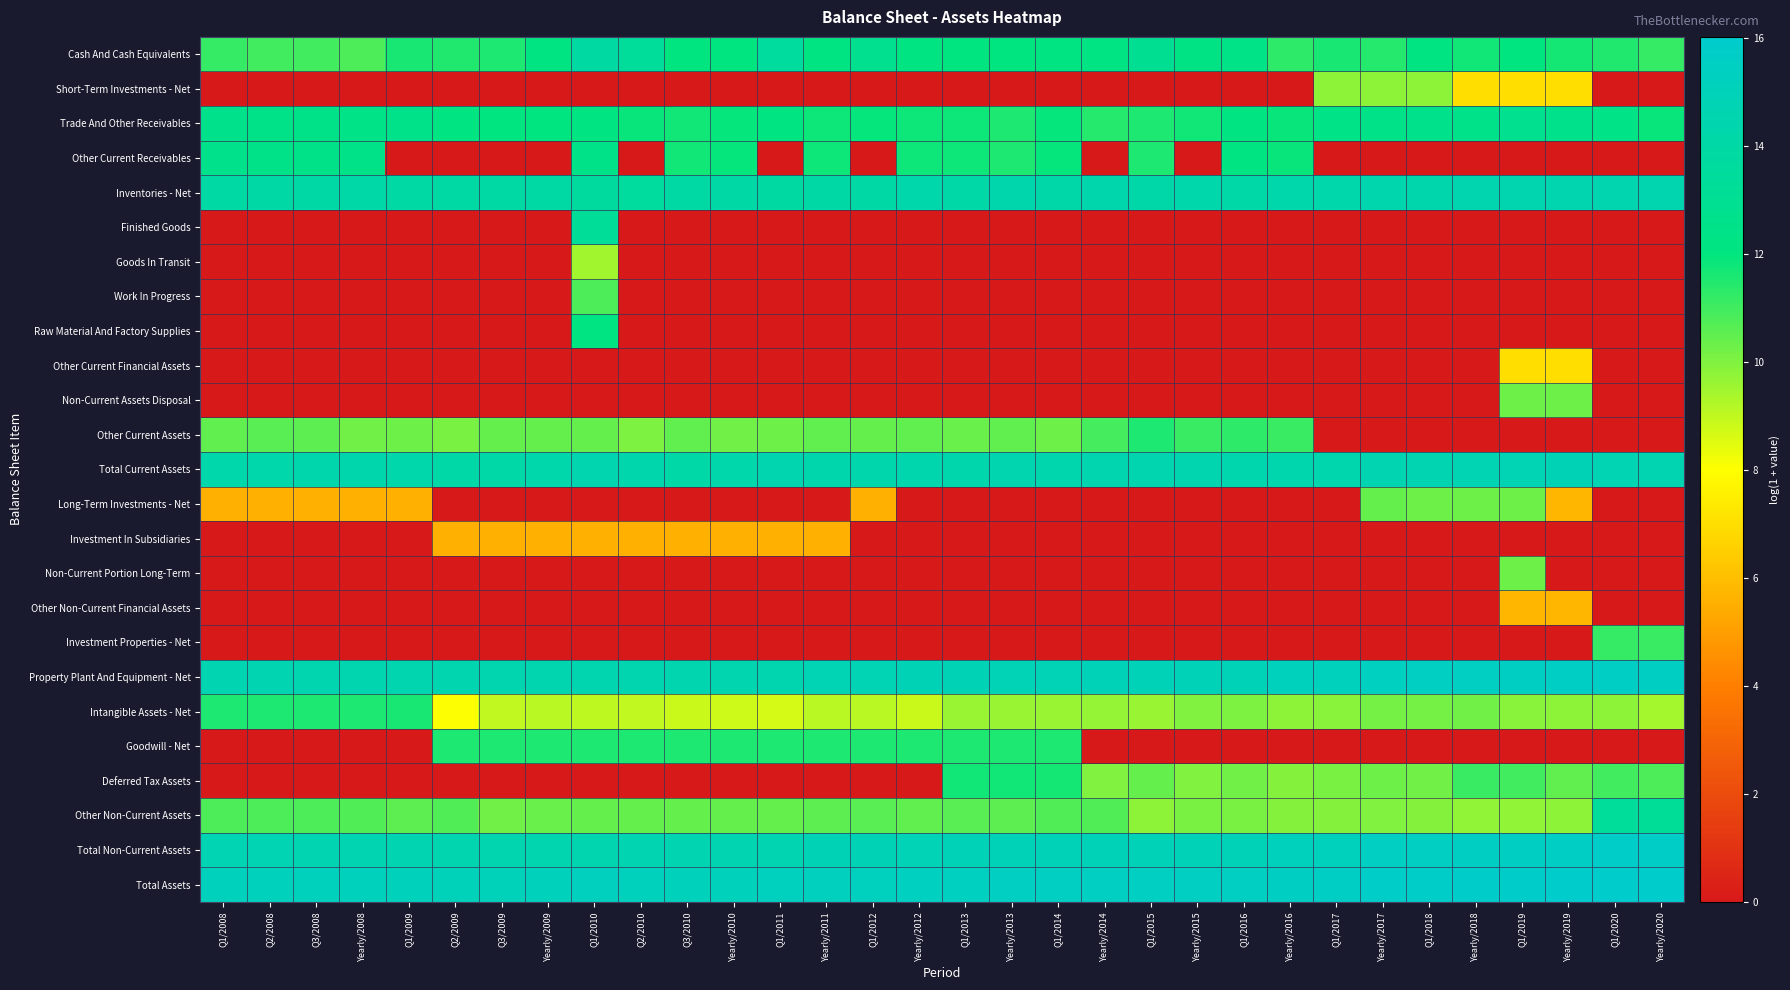

Which series has the largest range (max minus min)?

Finished Goods